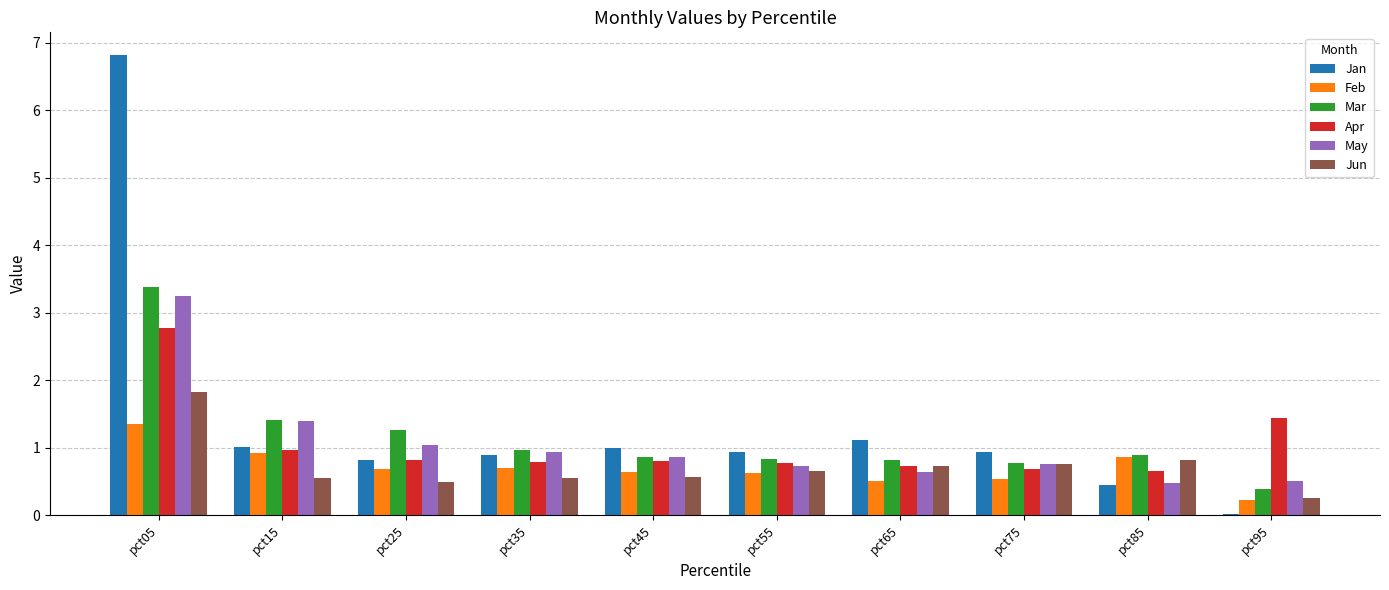

What is the difference between the Mar values at pct75 and pct65?

0.1